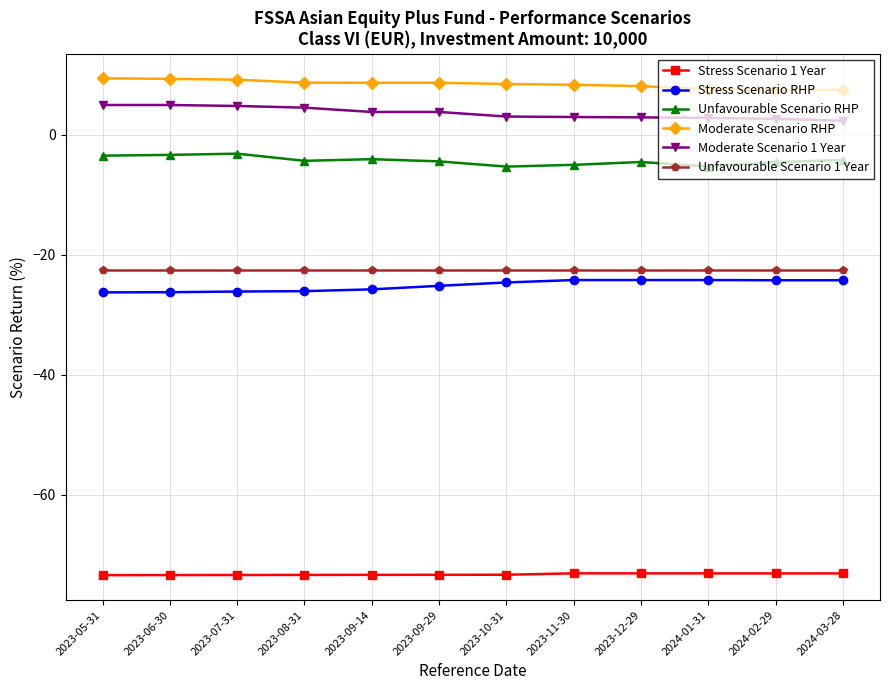

What is the greatest value displayed?

9.4